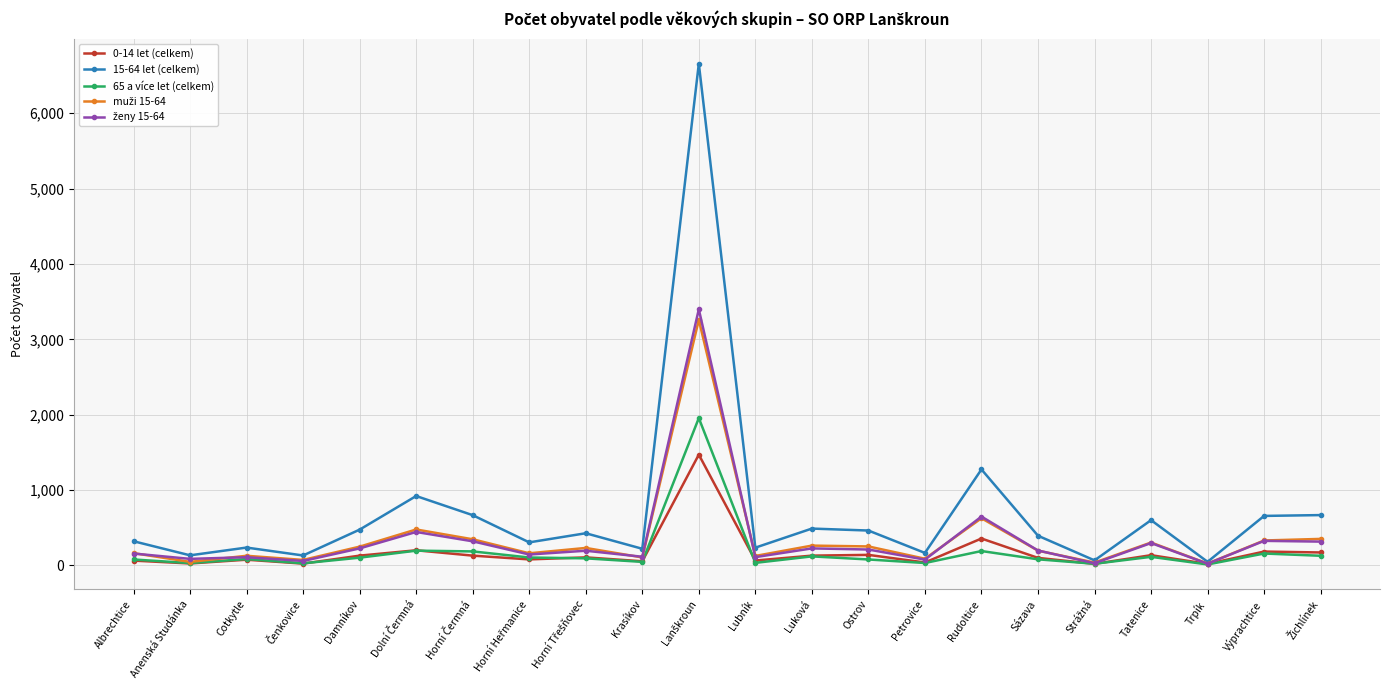

True or false: 65 a více let (celkem) has more than 2 points higher than both neighbors.

True